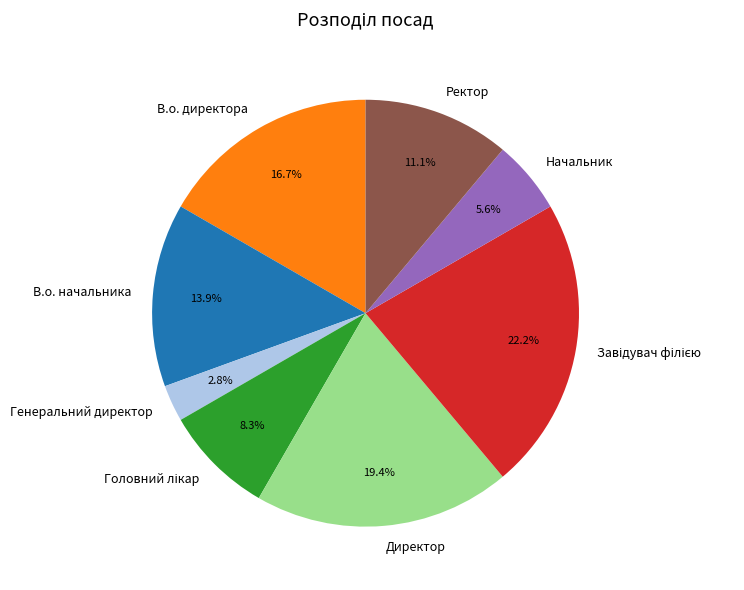

Which has a higher value, Начальник or Директор?

Директор